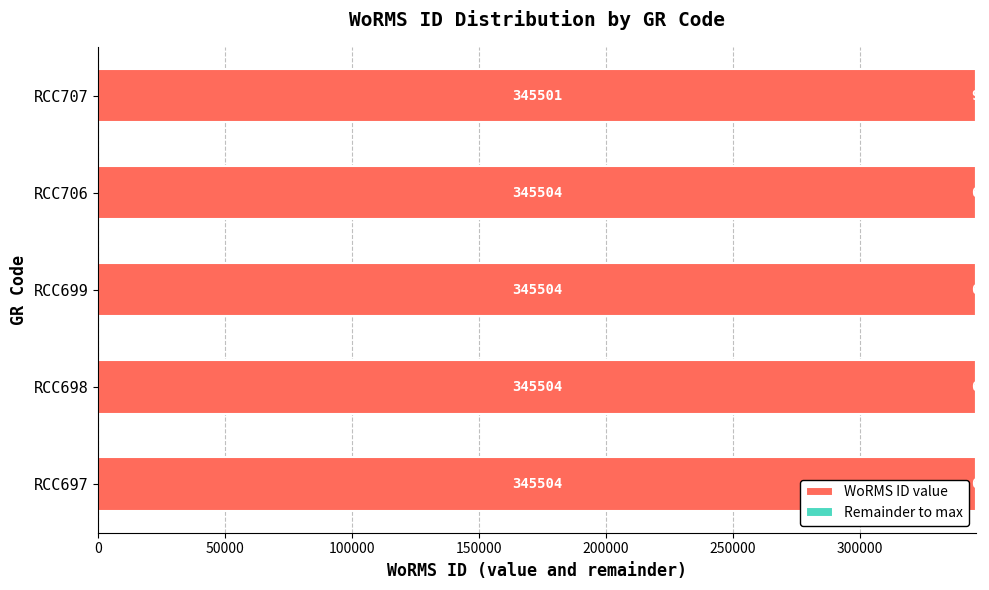

True or false: WoRMS ID value has a value of 209925 at RCC707.

False